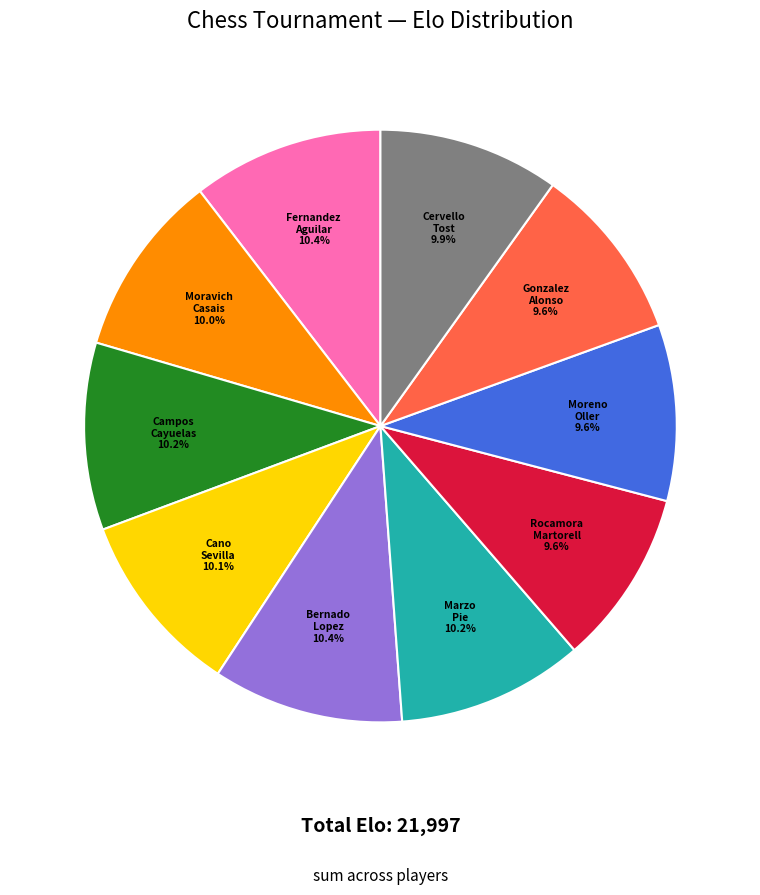

Does any single category account for the majority?

No